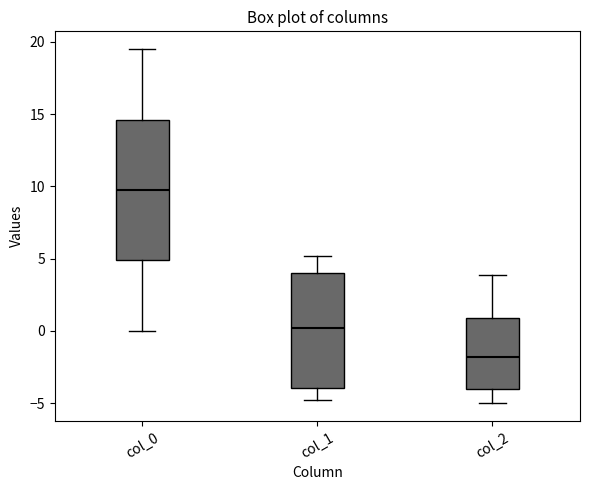

Reading left to right, read every box against the y-axis: the position of its median line, the range the box covers, and the ends of its whiskers. The values are not printed on the chart, so give them approximately, as read against the axis.

col_0: median 10.0, box 5.0 to 14.5, whiskers 0.0 to 19.5
col_1: median 0.0, box -4.0 to 4.0, whiskers -5.0 to 5.0
col_2: median -2.0, box -4.0 to 1.0, whiskers -5.0 to 4.0